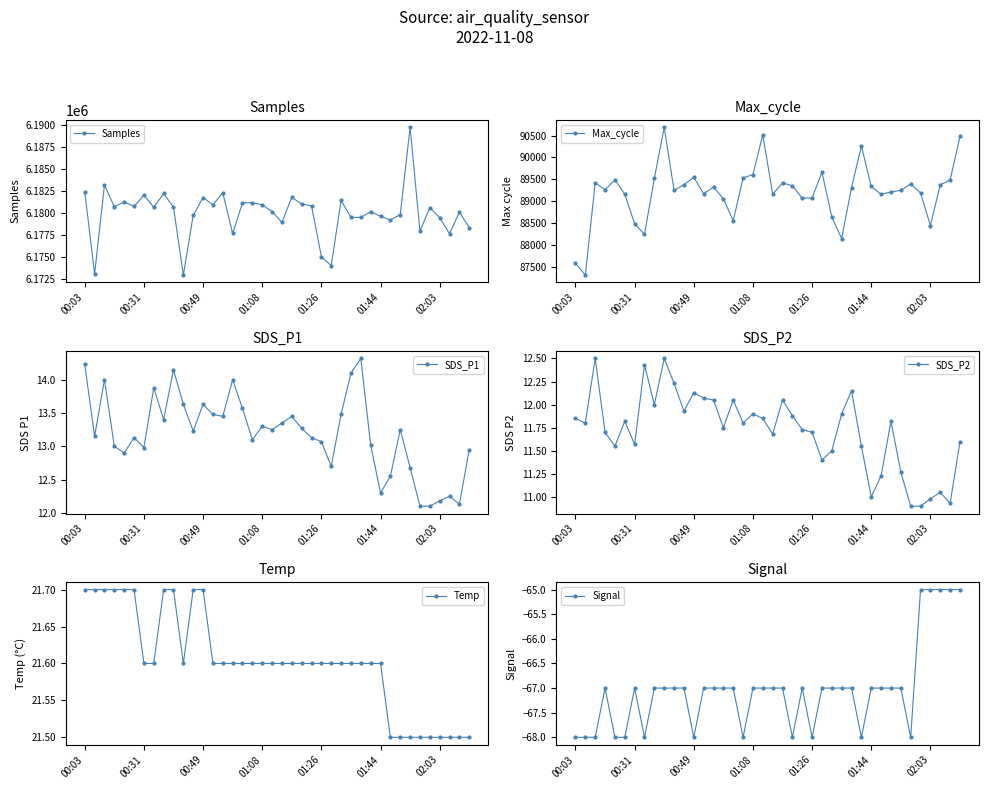

What is the average value of the SDS_P2 series?

11.7